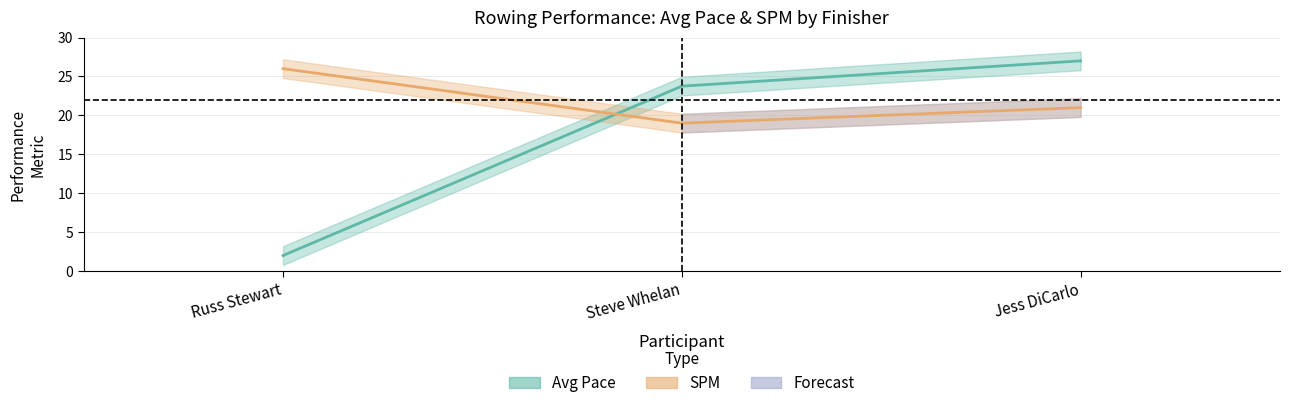

The value of SPM at Jess DiCarlo is 21.0. True or false?

True